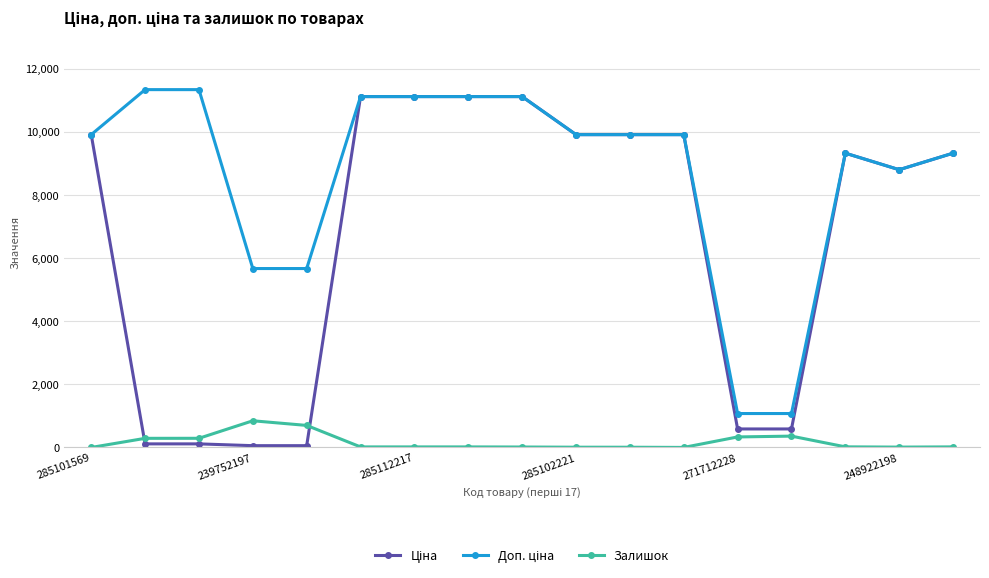

What is the greatest value displayed?

11334.0